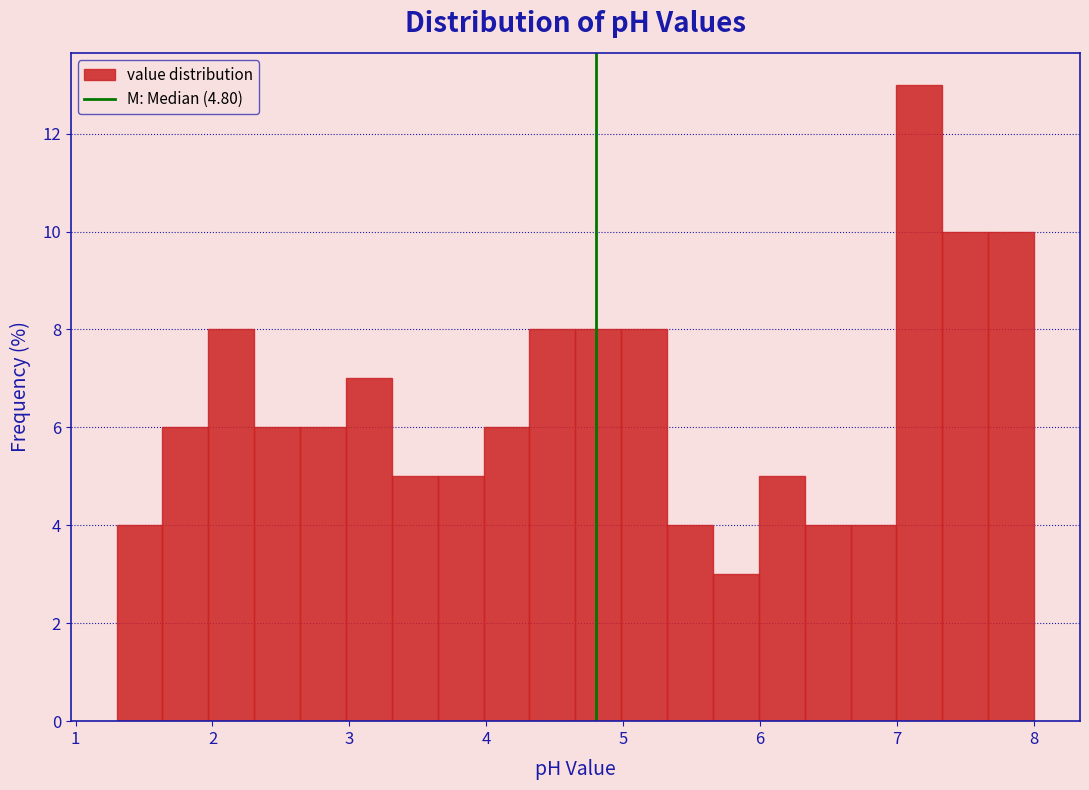

Around what value on the x-axis is the tallest bar? Give the approximate position of its centre, as read against the axis.

7.2